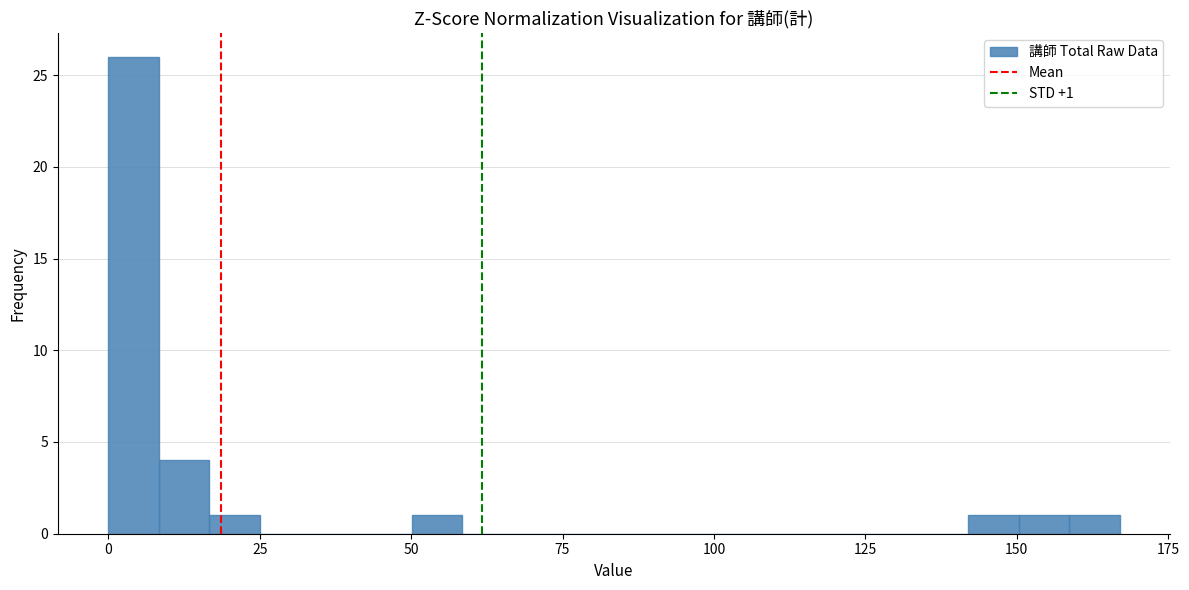

Around what value on the x-axis is the tallest bar? Give the approximate position of its centre, as read against the axis.

5